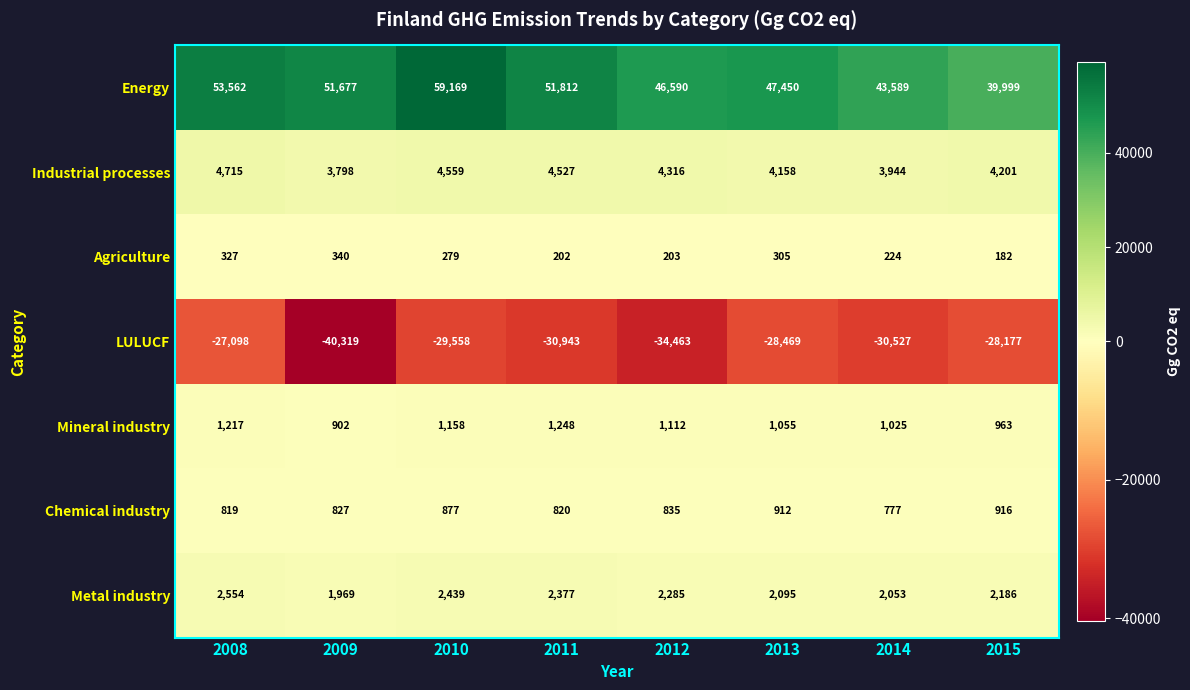

Which category has the highest value across all series?

2010